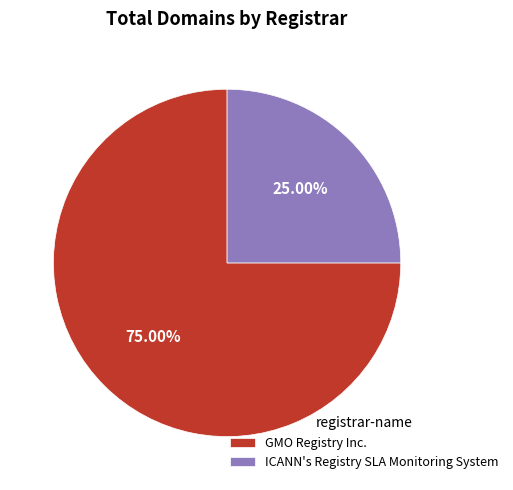

Which category has the biggest portion of the pie?

GMO Registry Inc.